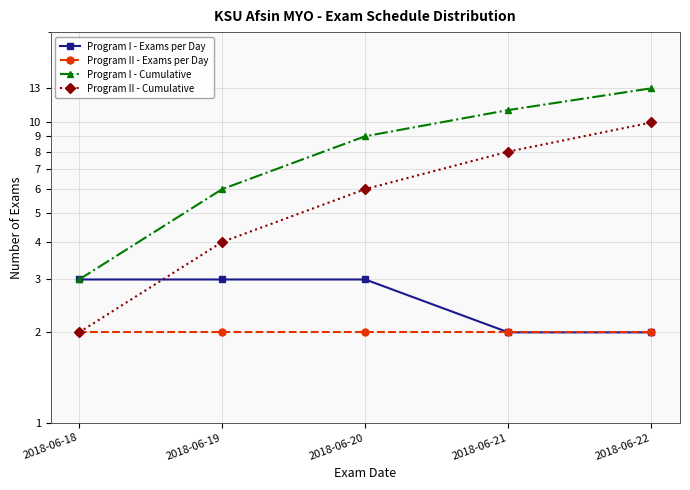

What value does the Program I - Exams per Day series have at 2018-06-18?

3